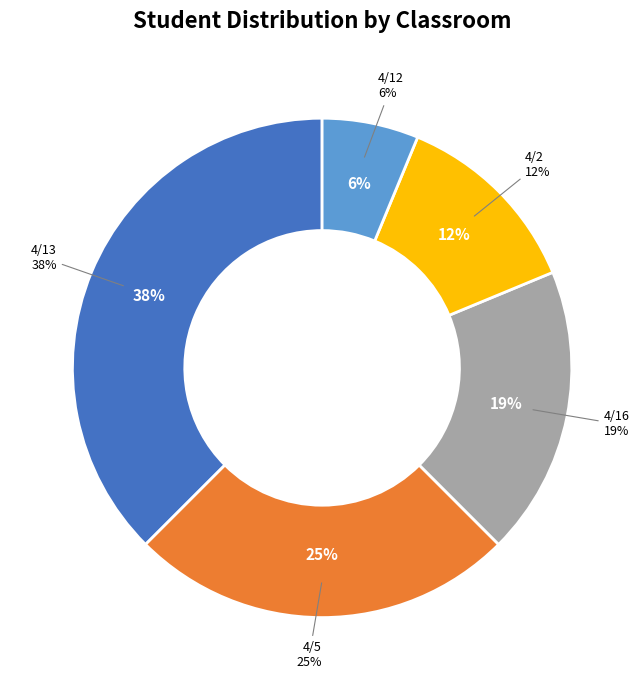

Which has a higher value, 4/13 or 4/16?

4/13